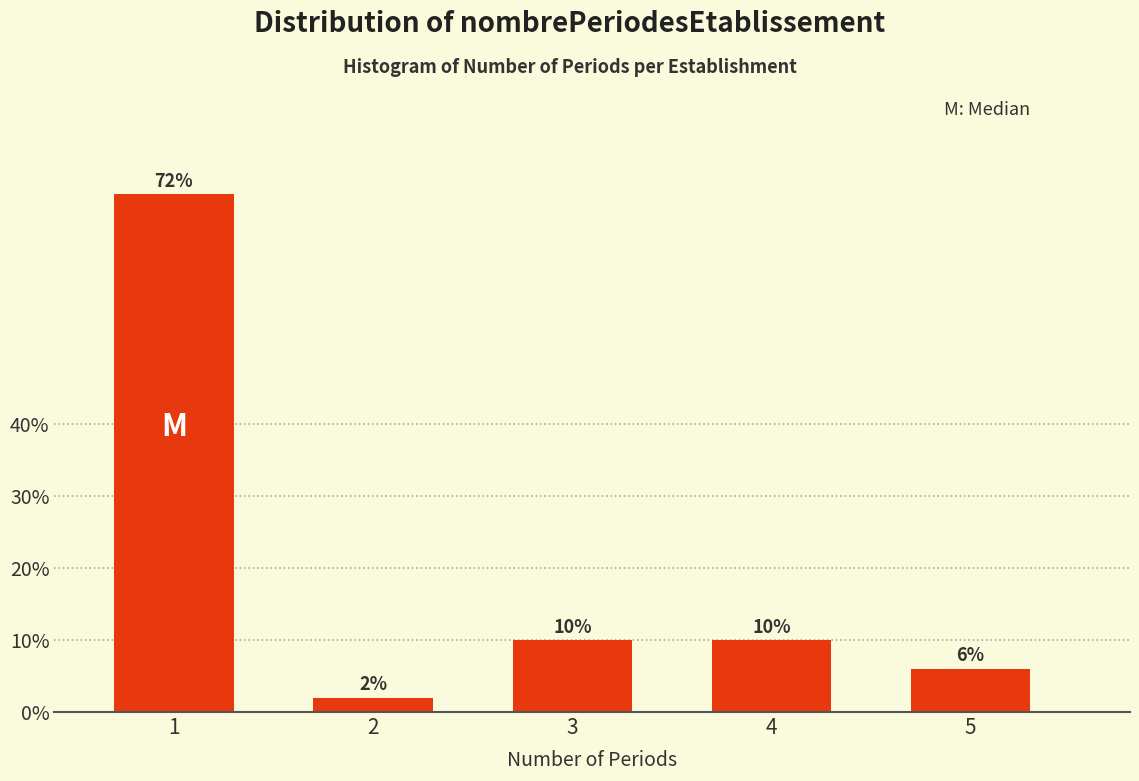

Reading left to right, transcribe all the data shown in this chart.

1=72	2=2	3=10	4=10	5=6